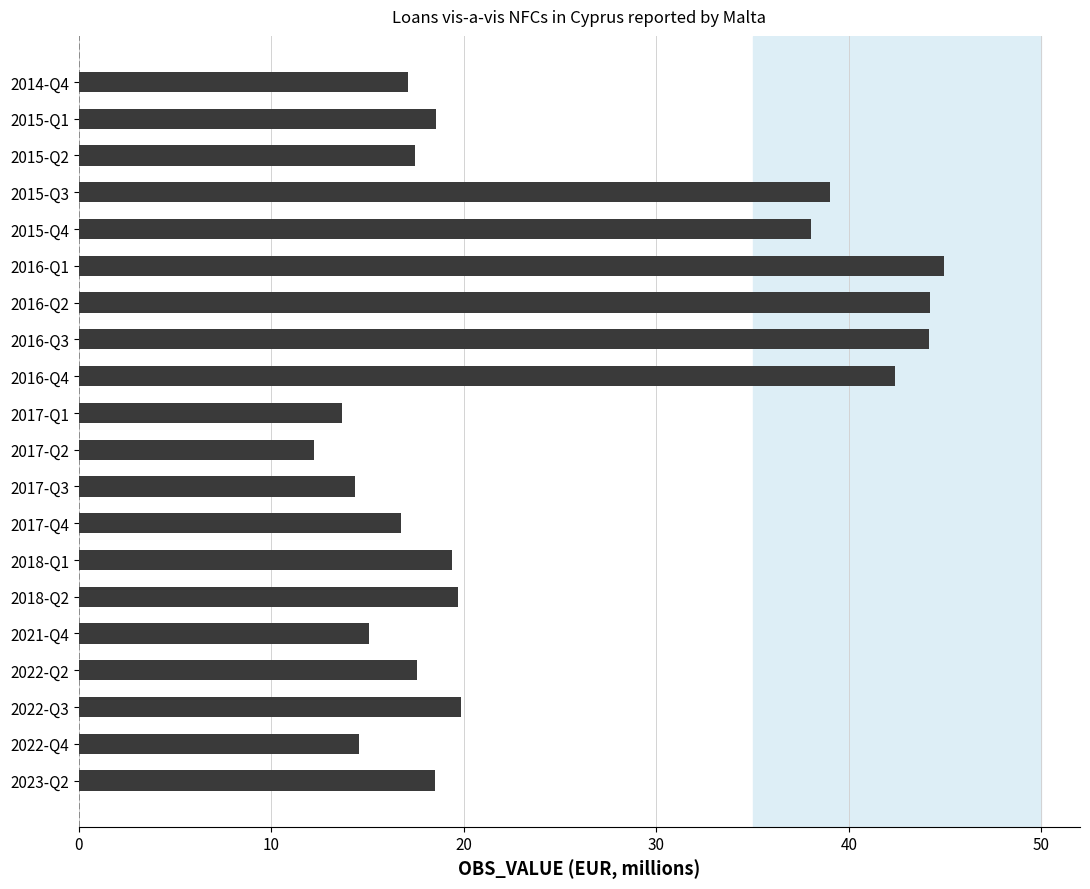

What is the value of the 3rd bar from the top?

17.5